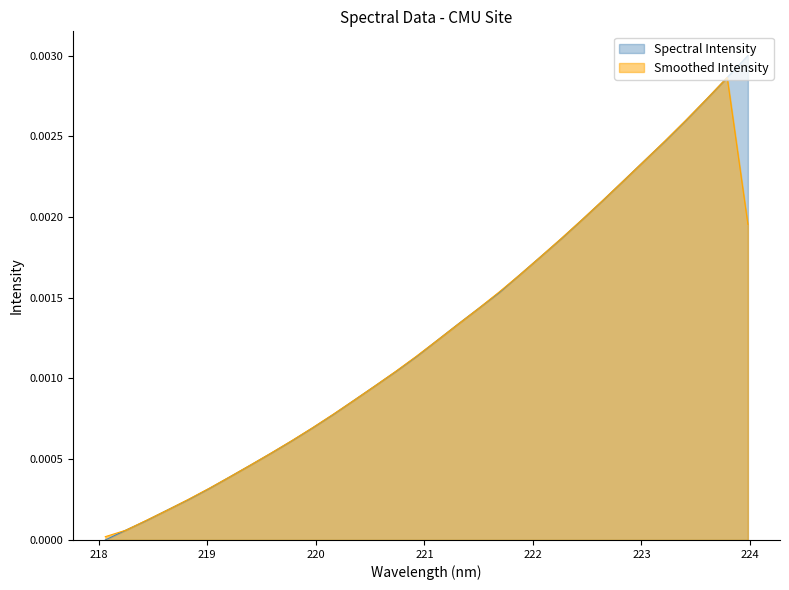

Is it true that the value at 220.3533 is 0.0?

False